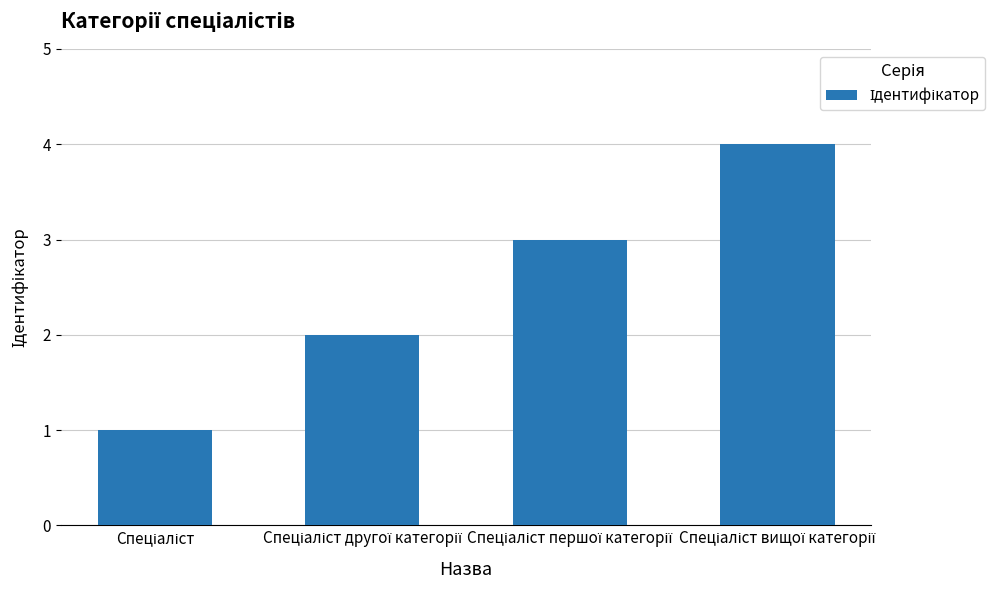

What is the greatest value displayed?

4